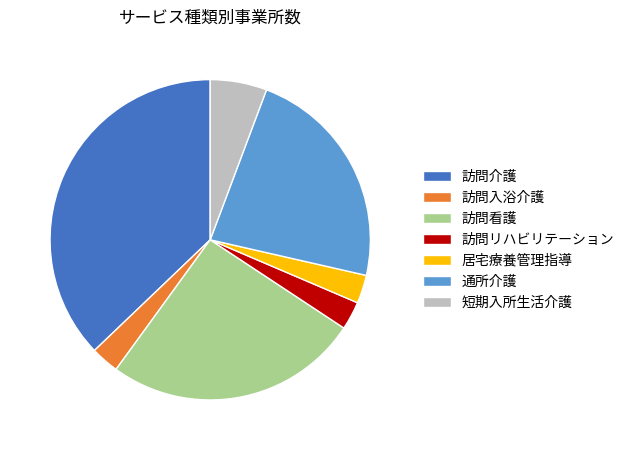

Which category has the biggest portion of the pie?

訪問介護